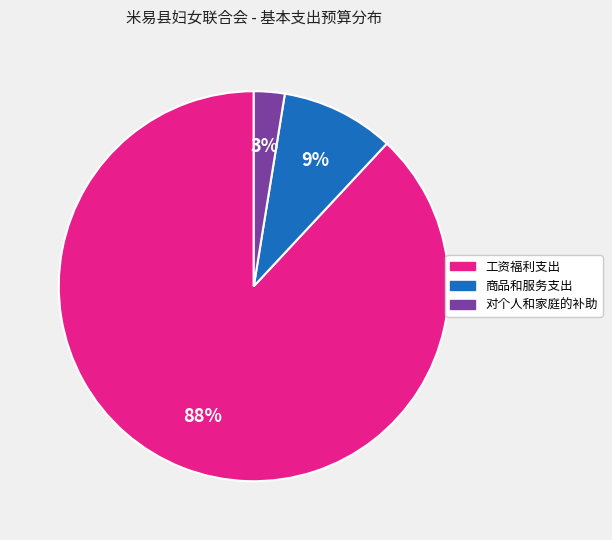

Is there any slice that represents more than half of the pie?

Yes